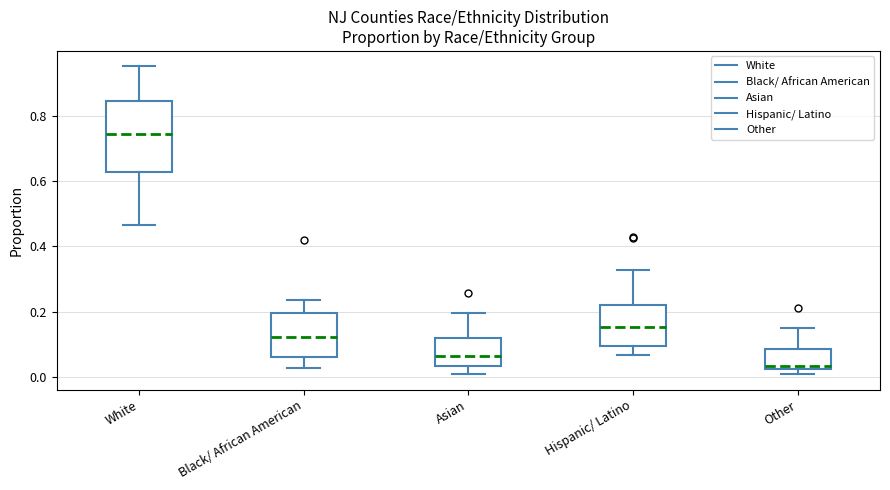

Comparing the boxes themselves (not the whiskers), which one is the tallest?

White